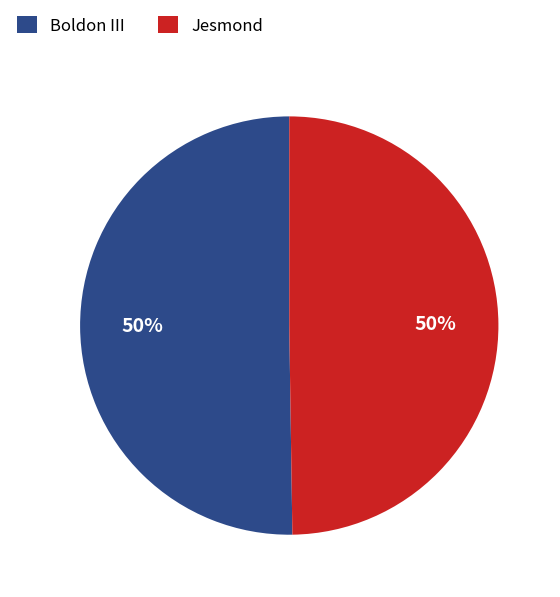

Is the sum of Jesmond and Boldon III greater than half?

Yes